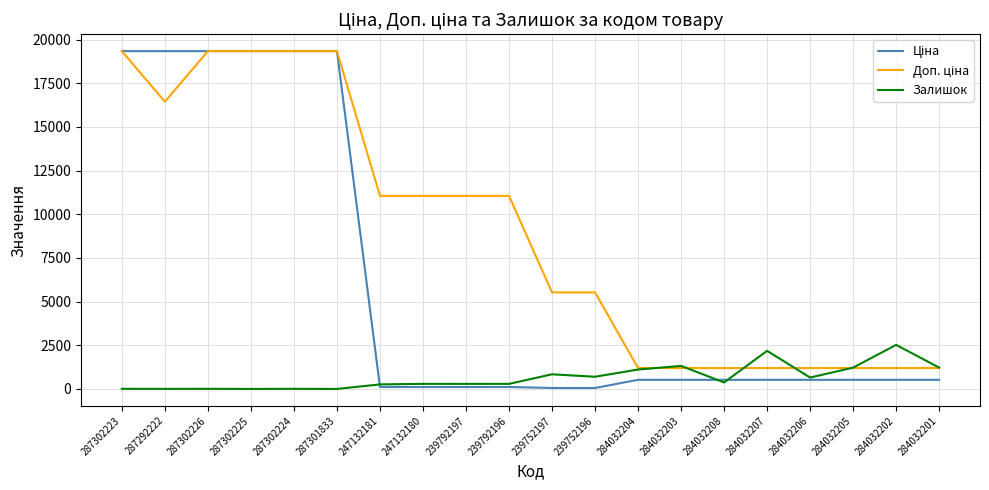

What is the spread (max minus min) of values at 287302225?

19343.1